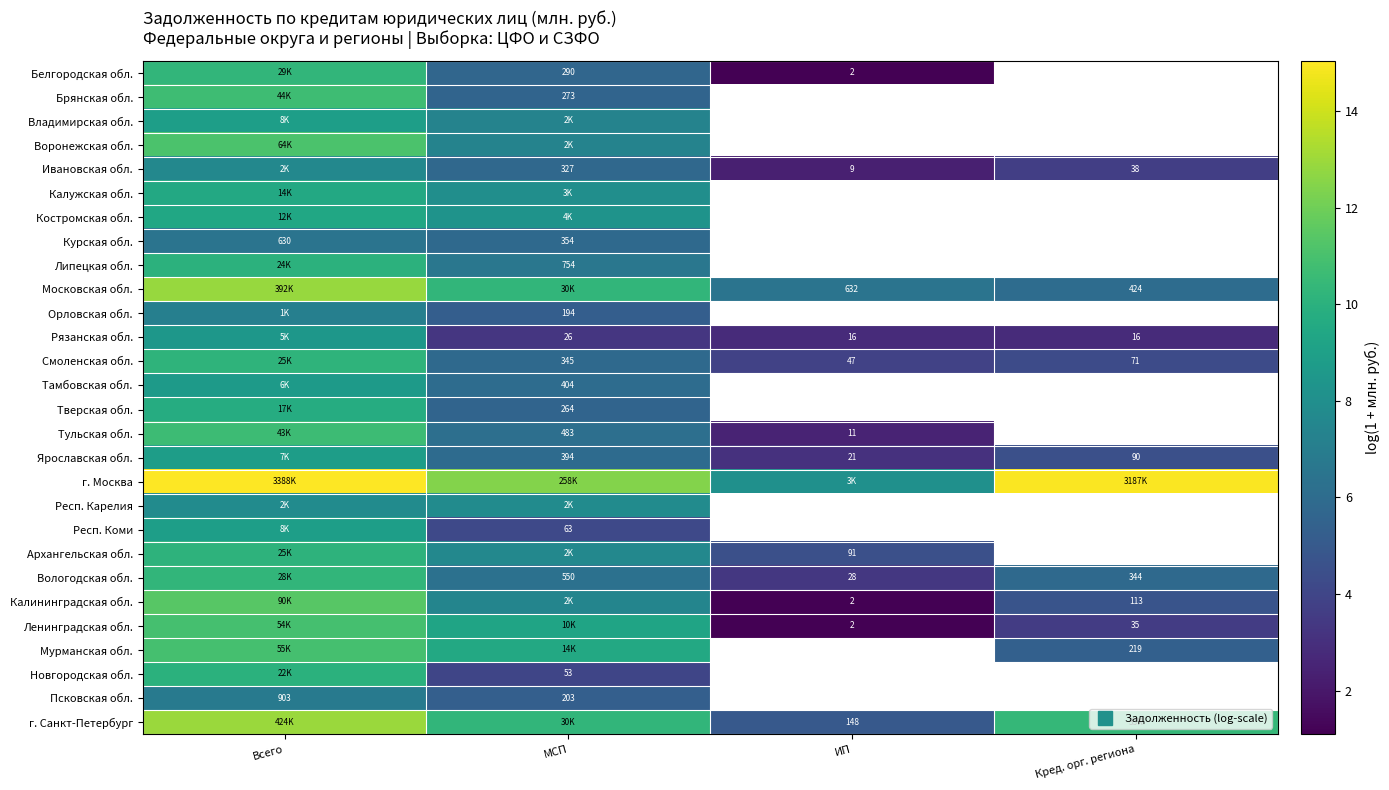

True or false: Смоленская обл. has a value of 10.1 at Всего.

True